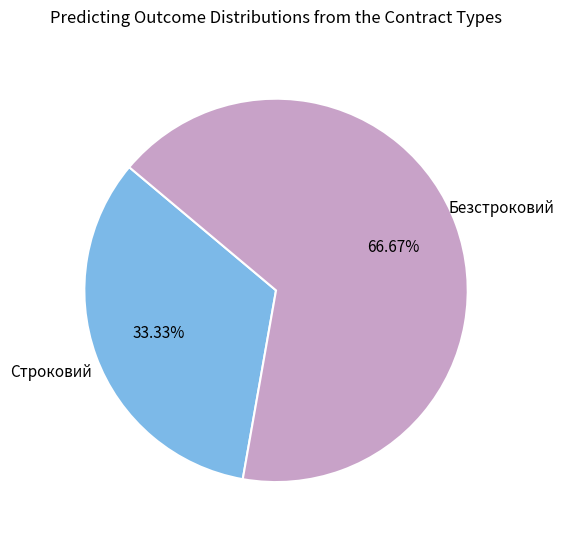

To the nearest percent, what portion does Строковий represent?

33%